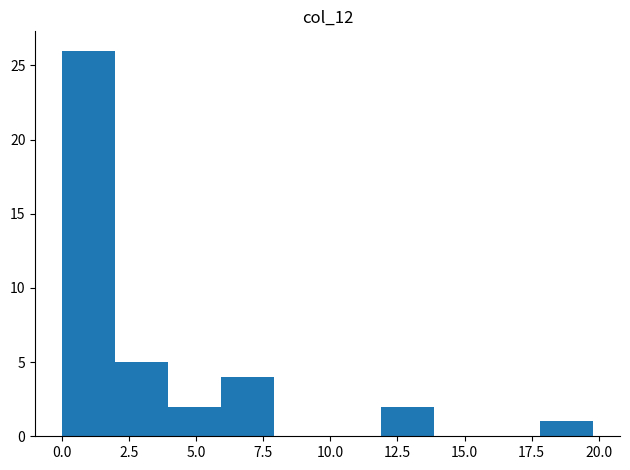

Around what value on the x-axis is the tallest bar? Give the approximate position of its centre, as read against the axis.

1.0